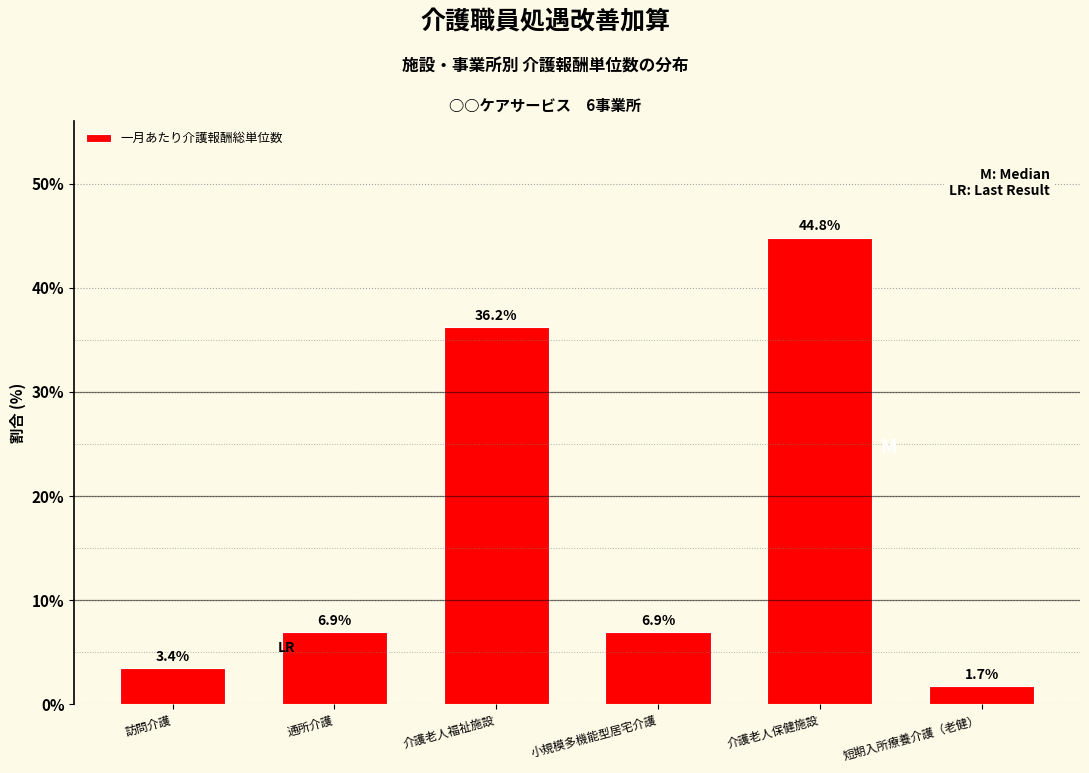

Reading left to right, what are all the values shown in this chart?

3.4	6.9	36.2	6.9	44.8	1.7